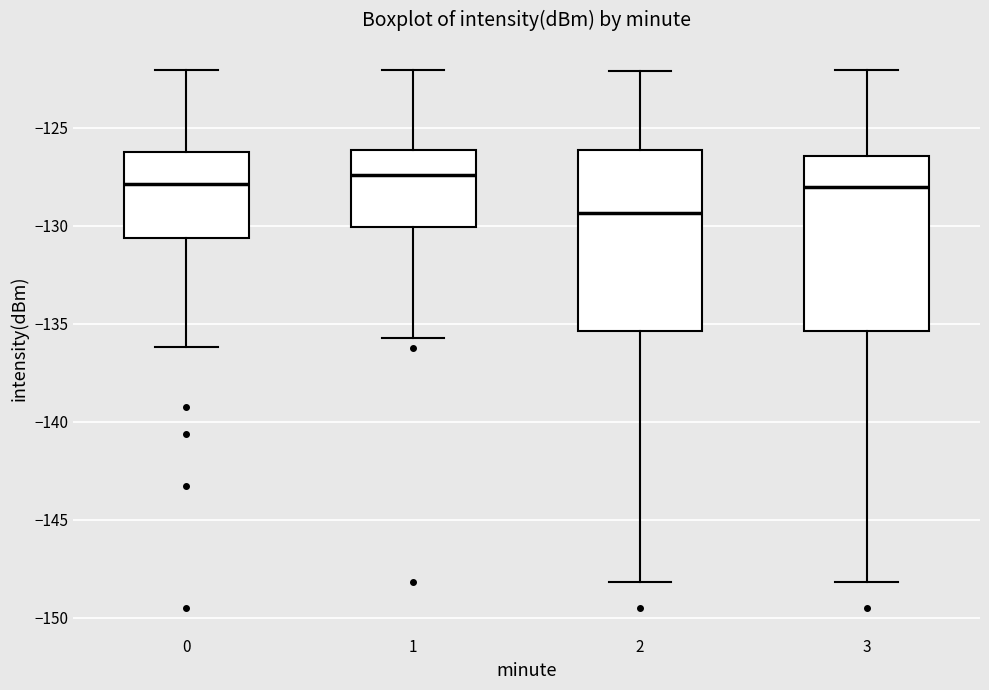

Reading left to right, read every box against the y-axis: the position of its median line, the range the box covers, and the ends of its whiskers. The values are not printed on the chart, so give them approximately, as read against the axis.

0: median -128.0, box -130.5 to -126.0, whiskers -136.0 to -122.0
1: median -127.5, box -130.0 to -126.0, whiskers -136.0 to -122.0
2: median -129.5, box -135.5 to -126.0, whiskers -148.0 to -122.0
3: median -128.0, box -135.5 to -126.5, whiskers -148.0 to -122.0